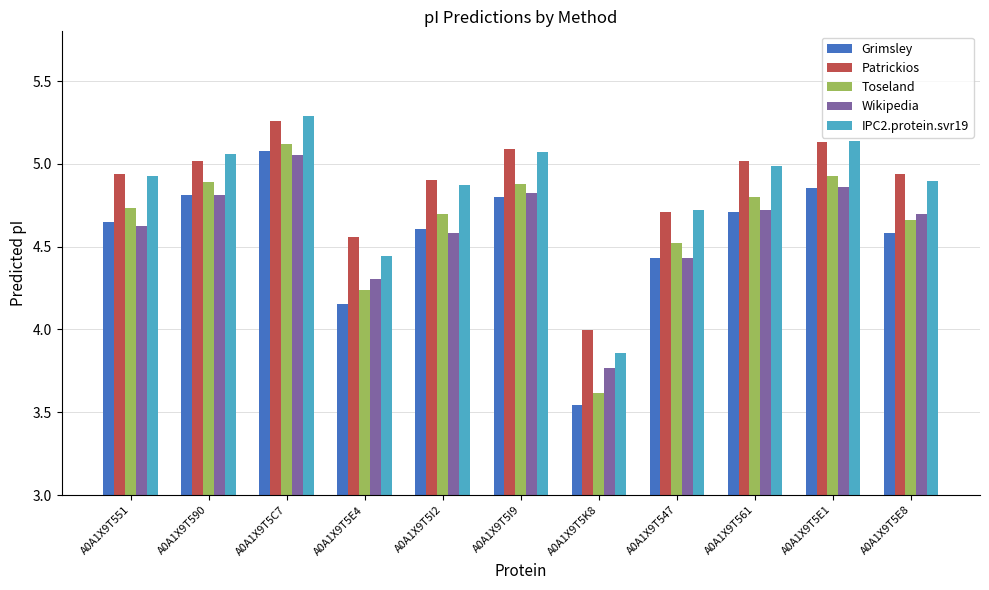

What is the approximate value of Wikipedia at A0A1X9T5E4?

4.3